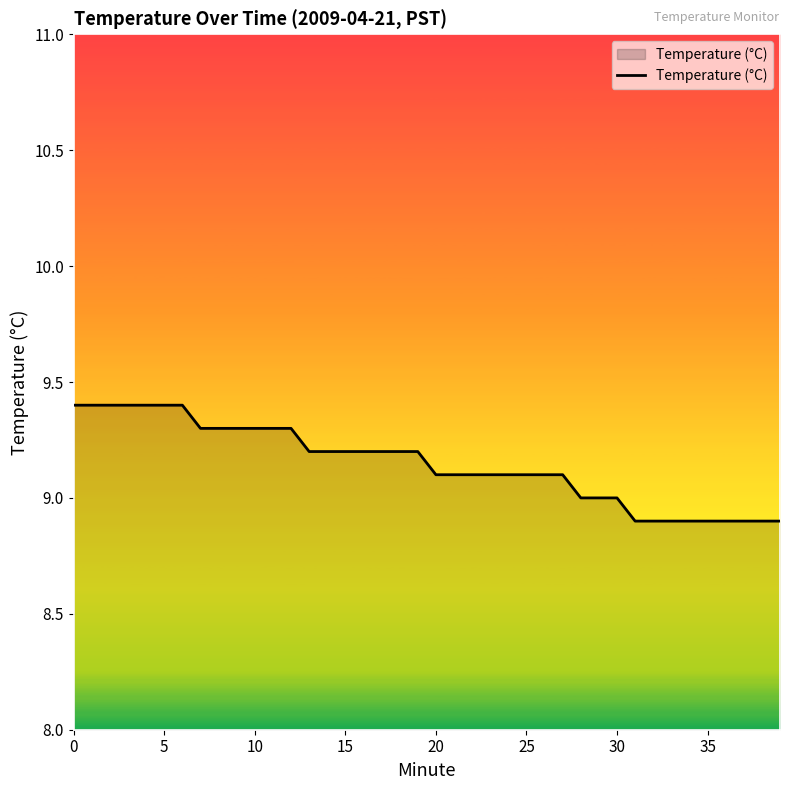

What is the difference between the maximum and minimum values?

0.5